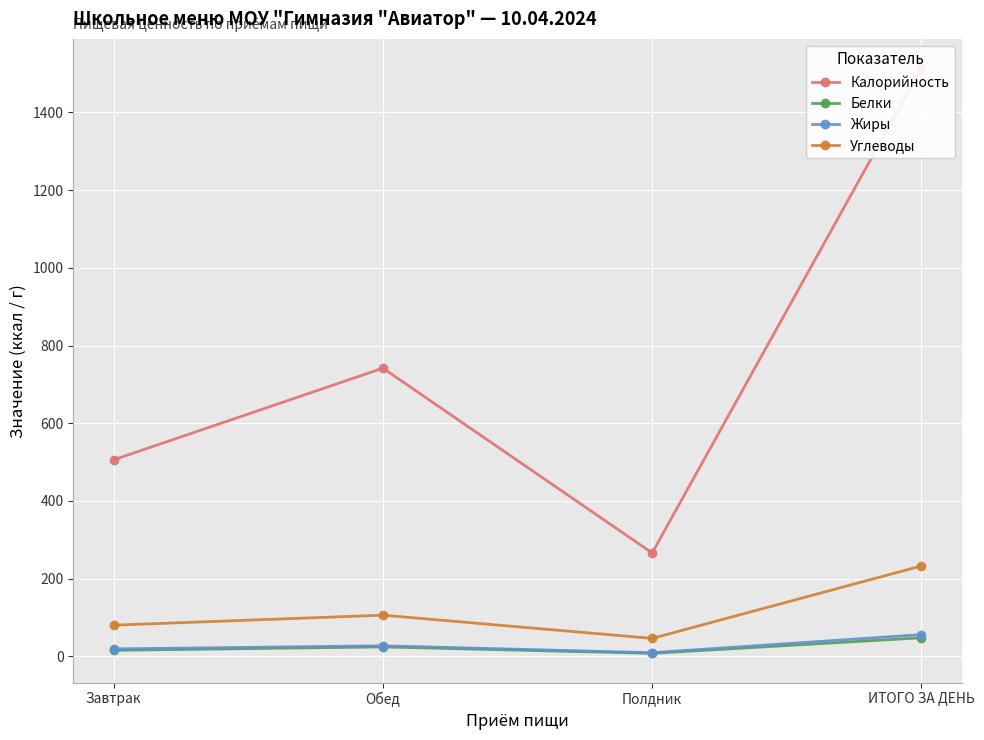

True or false: Углеводы and Калорийность cross at least once.

False